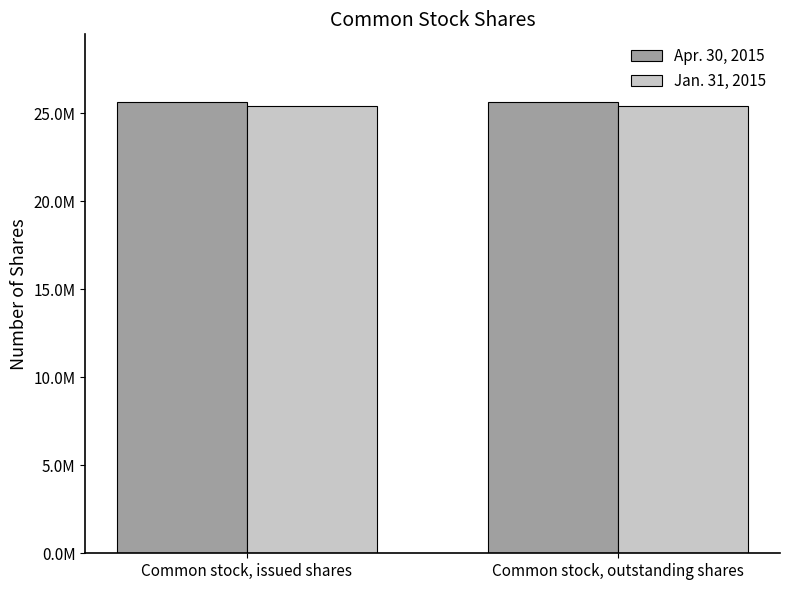

What is the spread (max minus min) of values at Common stock, issued shares?

226625